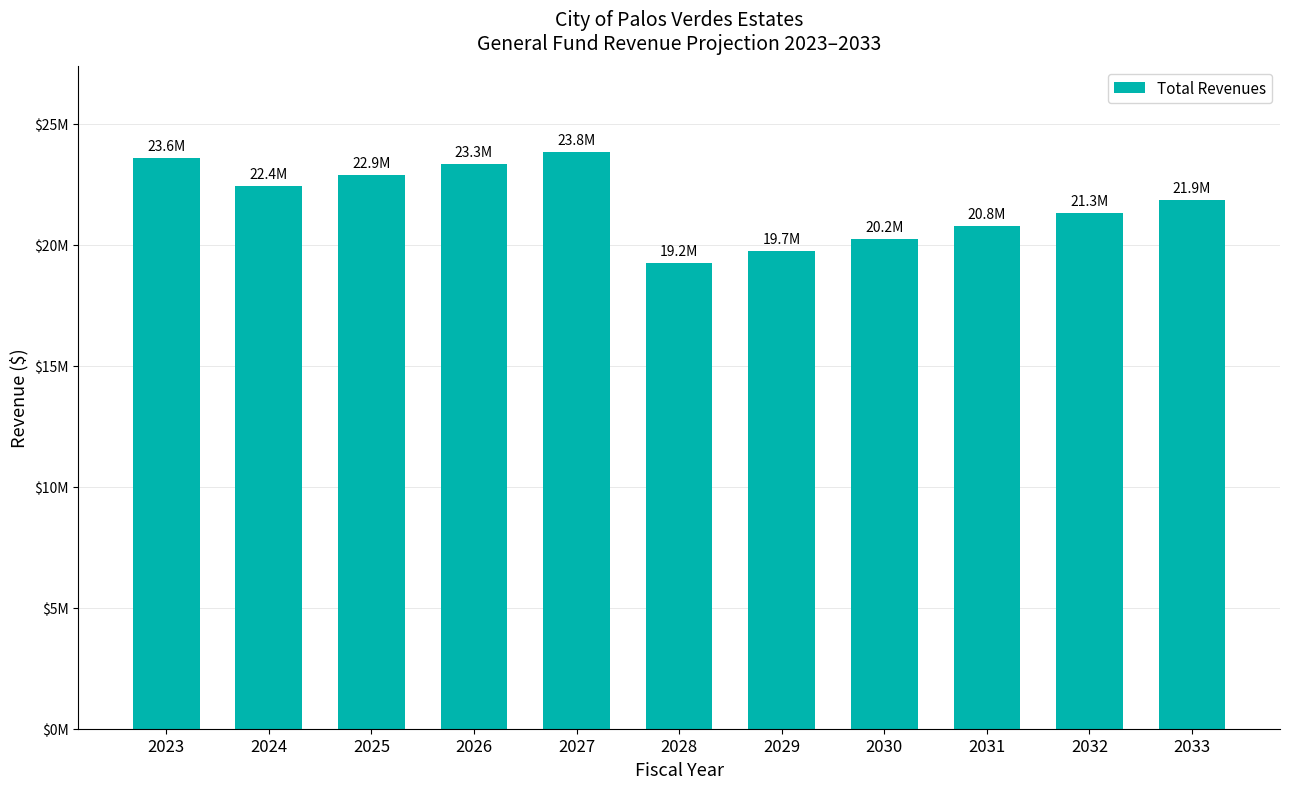

How many series are shown in this chart?

1